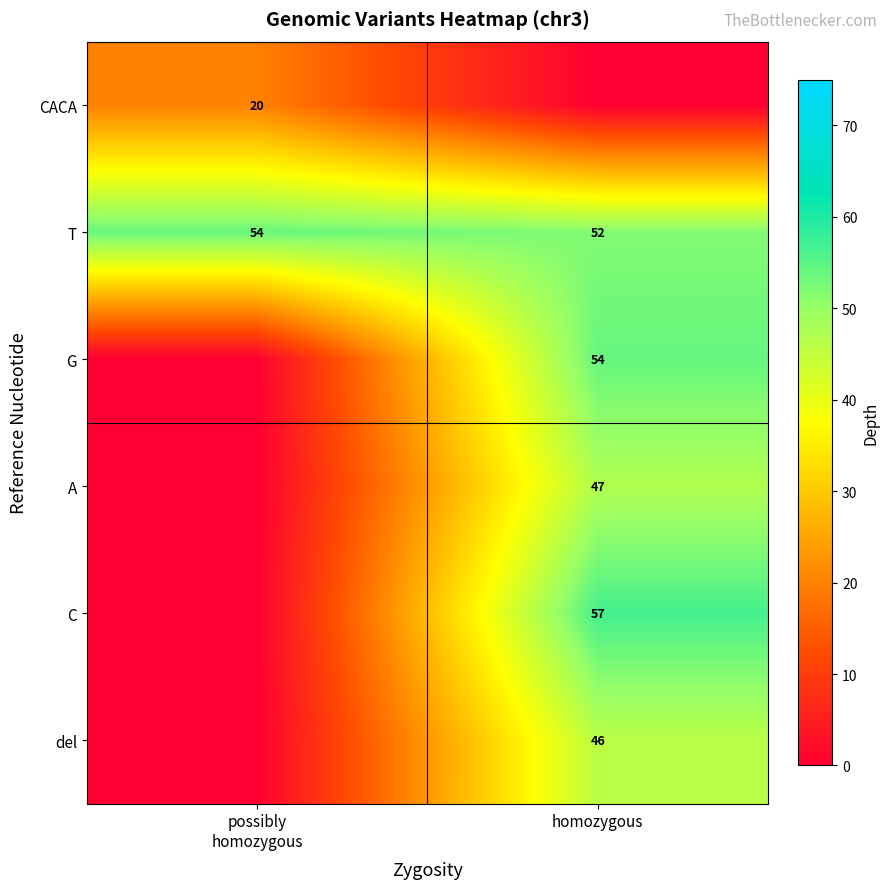

The T series shows 22 at homozygous. True or false?

False